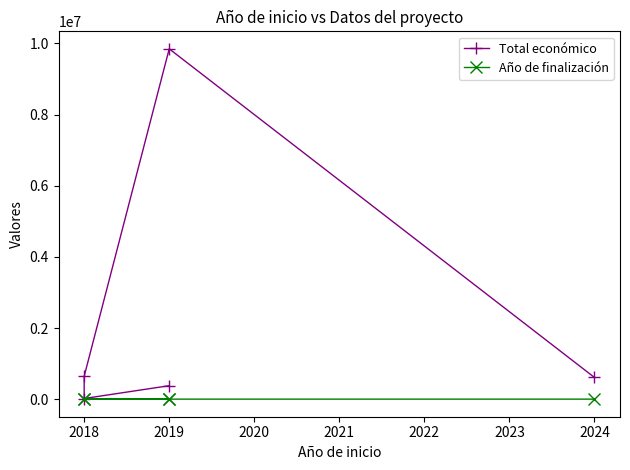

Is this an area chart (filled region under the line)?

No